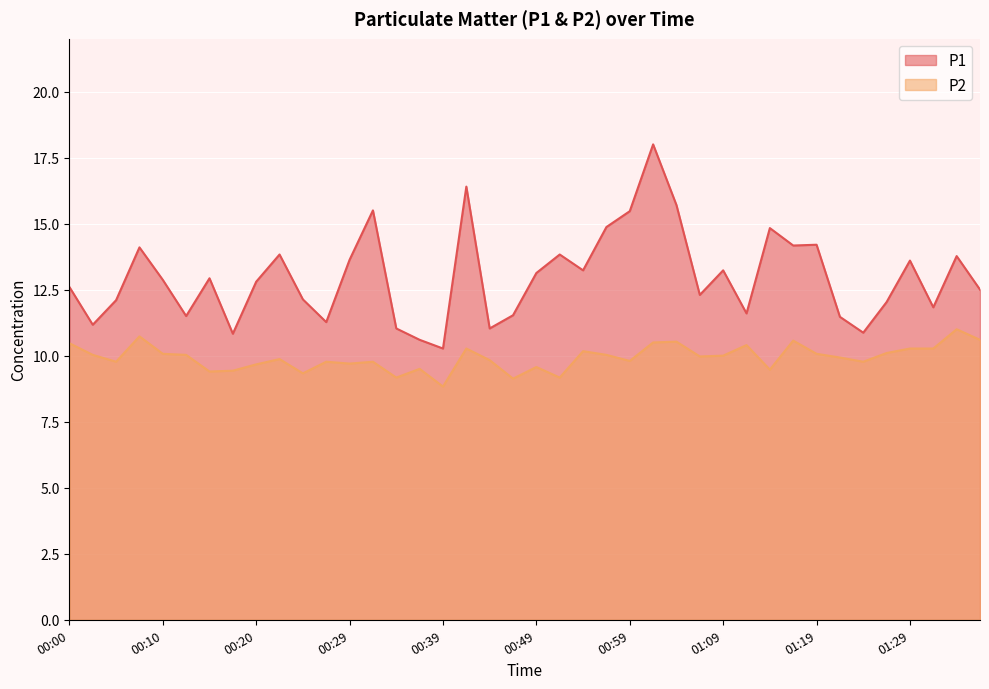

Reading left to right, list all the values displayed in this chart.

P1: 00:00=12.6	00:03=11.2	00:05=12.1	00:07=14.1	00:10=12.9	00:12=11.5	00:15=12.9	00:17=10.8	00:20=12.8	00:22=13.8	00:25=12.1	00:27=11.3	00:29=13.6	00:32=15.5	00:34=11.0	00:37=10.6	00:39=10.3	00:42=16.4	00:44=11.0	00:47=11.5	00:49=13.1	00:52=13.8	00:54=13.2	00:57=14.9	00:59=15.5	01:02=18.0	01:04=15.7	01:07=12.3	01:09=13.2	01:12=11.6	01:14=14.8	01:16=14.2	01:19=14.2	01:22=11.5	01:24=10.9	01:27=12.0	01:29=13.6	01:32=11.8	01:34=13.8	01:37=12.5
P2: 00:00=10.5	00:03=10.0	00:05=9.8	00:07=10.7	00:10=10.1	00:12=10.0	00:15=9.4	00:17=9.4	00:20=9.7	00:22=9.9	00:25=9.3	00:27=9.8	00:29=9.7	00:32=9.8	00:34=9.2	00:37=9.5	00:39=8.8	00:42=10.3	00:44=9.8	00:47=9.1	00:49=9.6	00:52=9.2	00:54=10.2	00:57=10.0	00:59=9.8	01:02=10.5	01:04=10.5	01:07=10.0	01:09=10.0	01:12=10.4	01:14=9.5	01:16=10.6	01:19=10.1	01:22=9.9	01:24=9.8	01:27=10.1	01:29=10.3	01:32=10.3	01:34=11.0	01:37=10.6